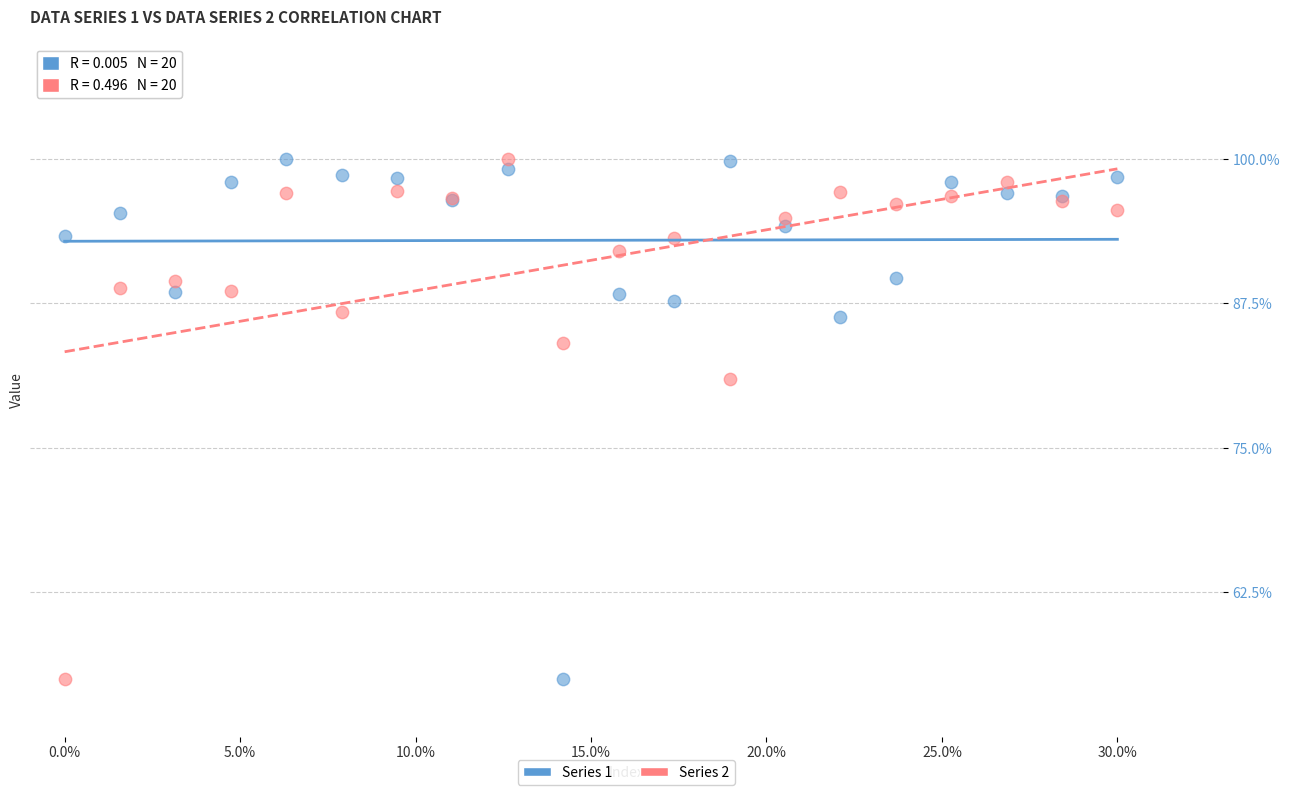

What is the X range (max minus min) for the scatter plot?

30.0